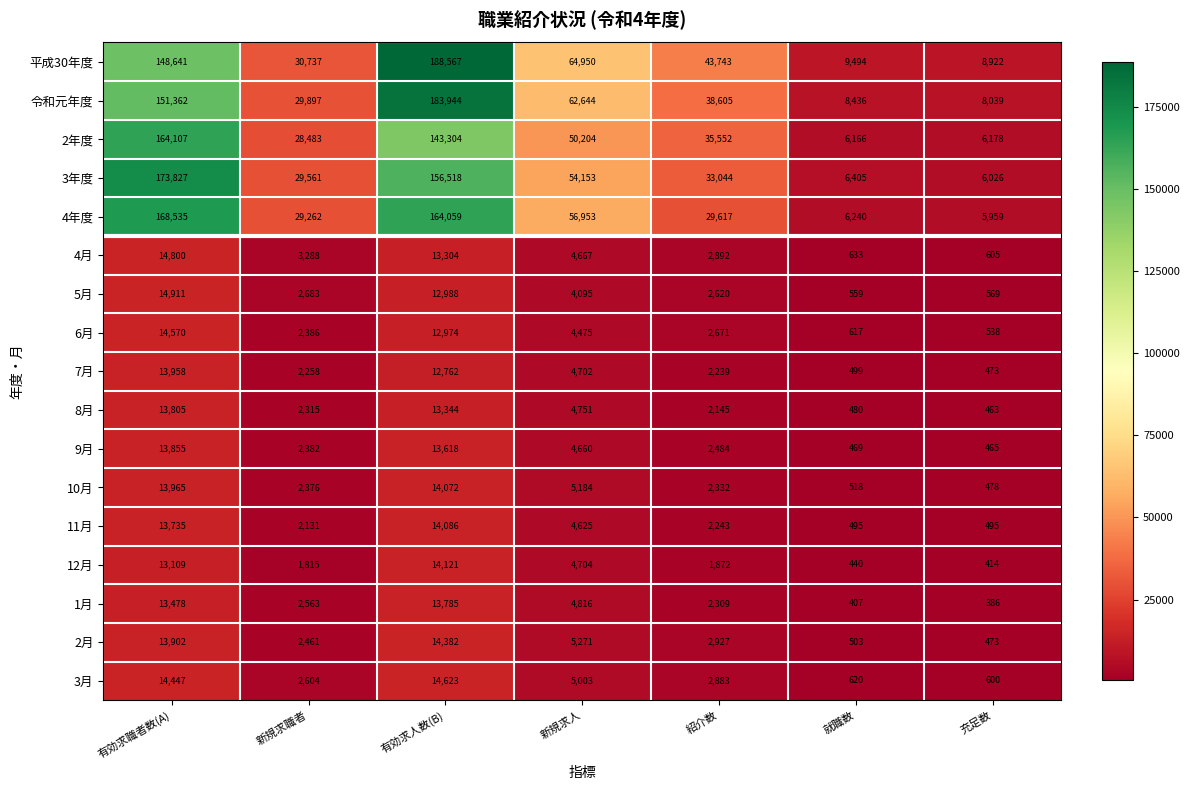

The 4年度 series shows 5959 at 充足数. True or false?

True